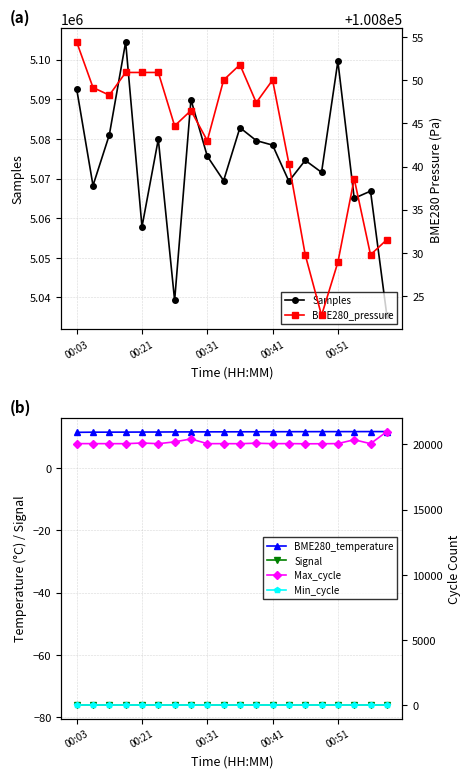

Which label corresponds to the smallest value in the chart?

00:03